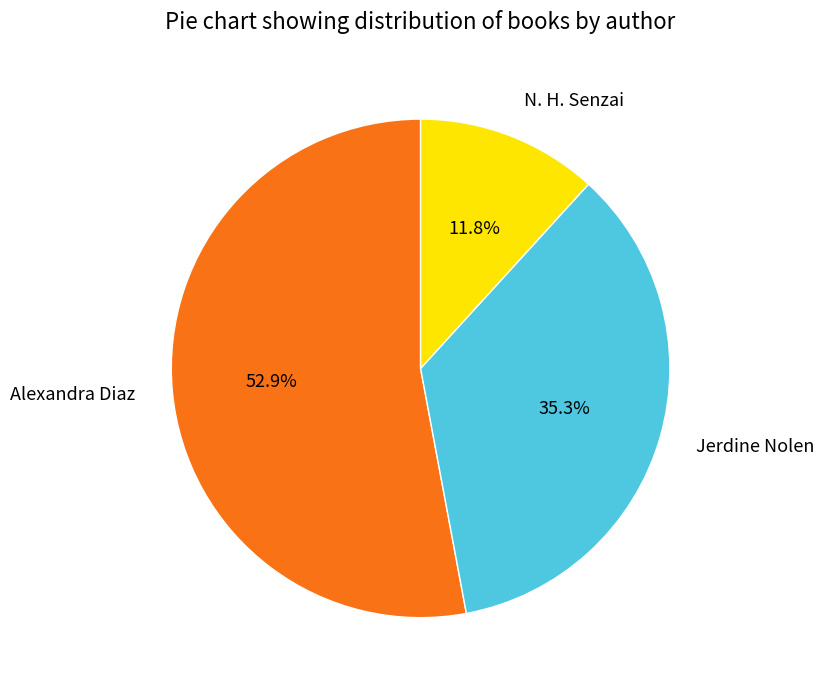

What percentage is the Alexandra Diaz slice, to the nearest percent?

53%